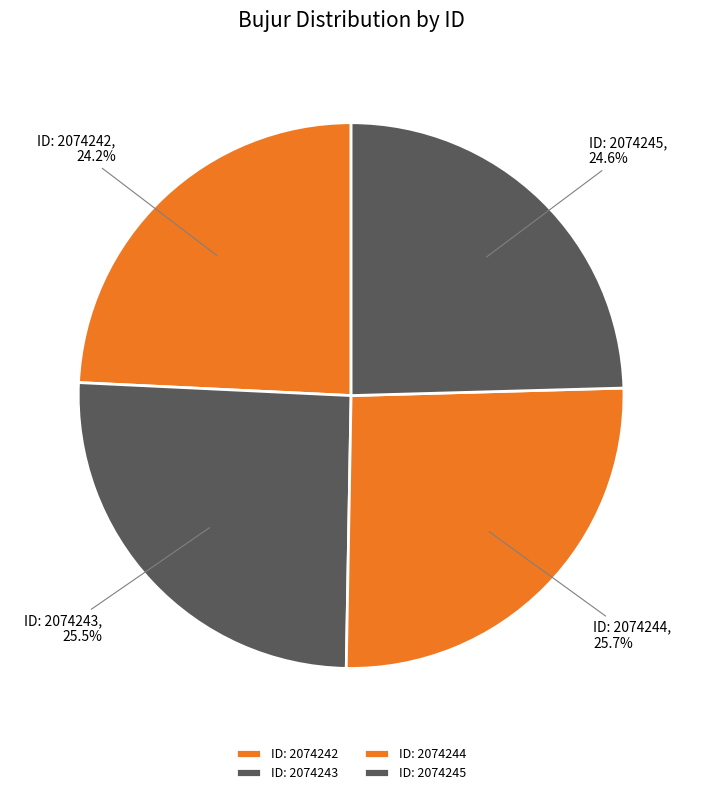

How many slices are in this pie chart?

4